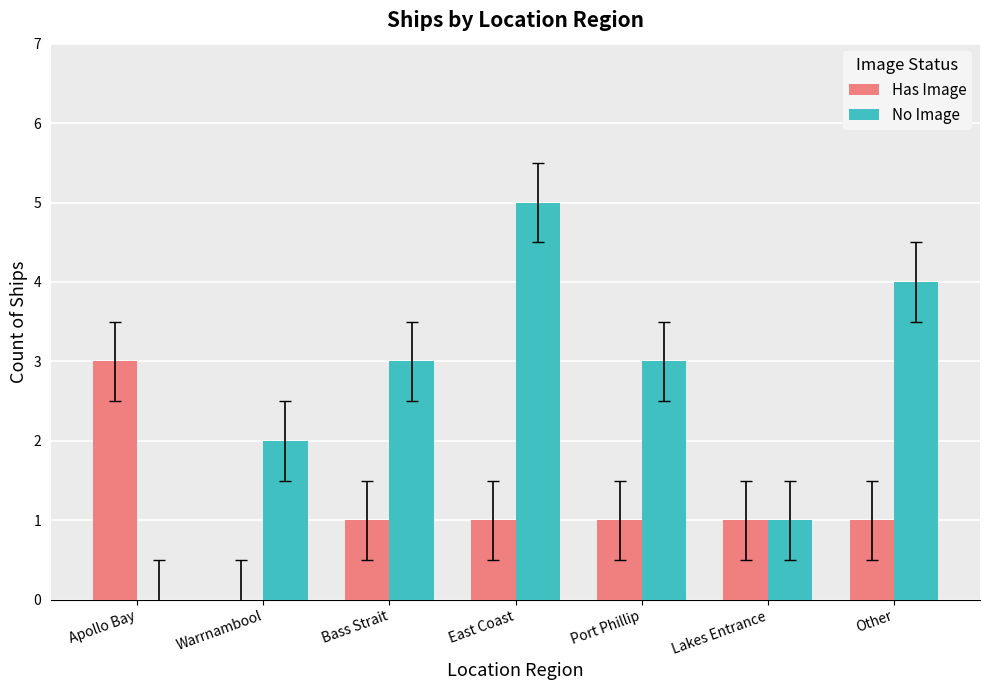

Is the value of No Image at Other greater than the value of Has Image at Apollo Bay?

Yes